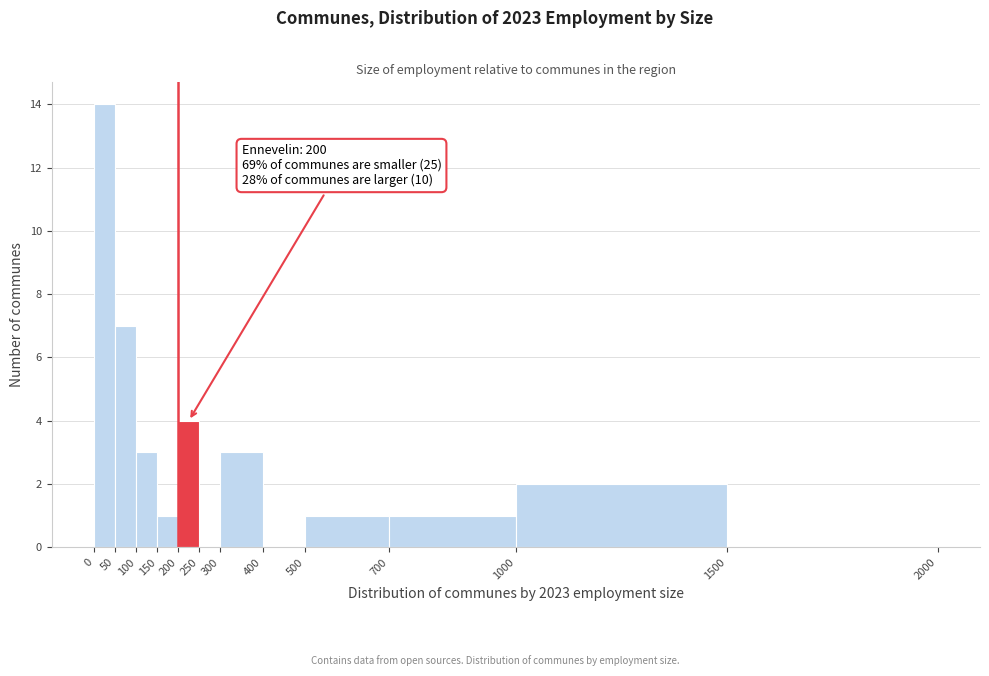

Which range on the x-axis has the tallest bar?

0 to 50